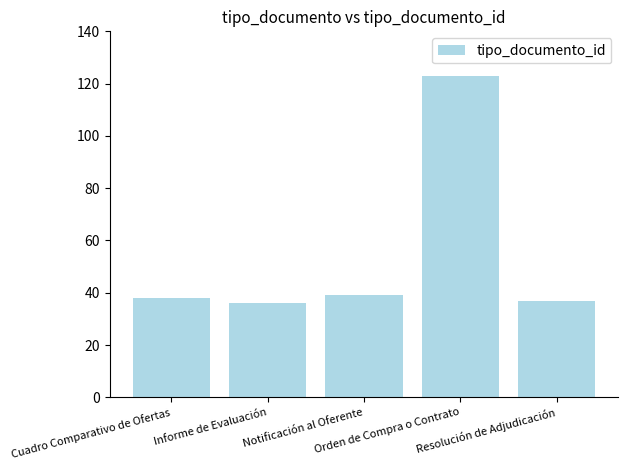

What is the label of the 3rd bar from the right?

Notificación al Oferente